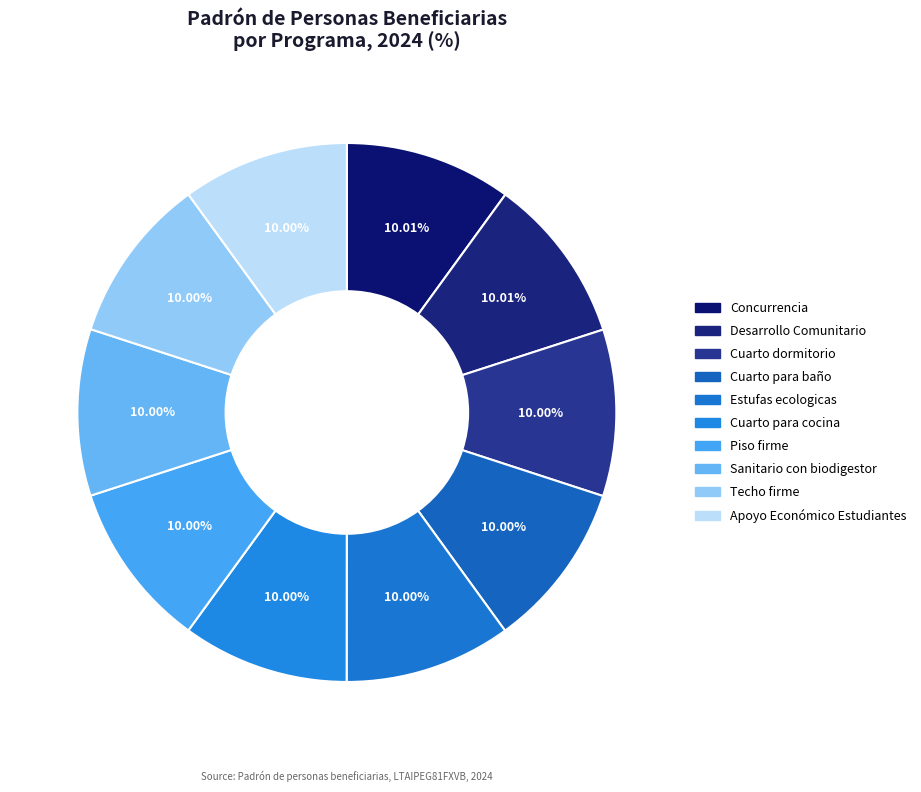

Is Cuarto para baño the majority of the pie?

No